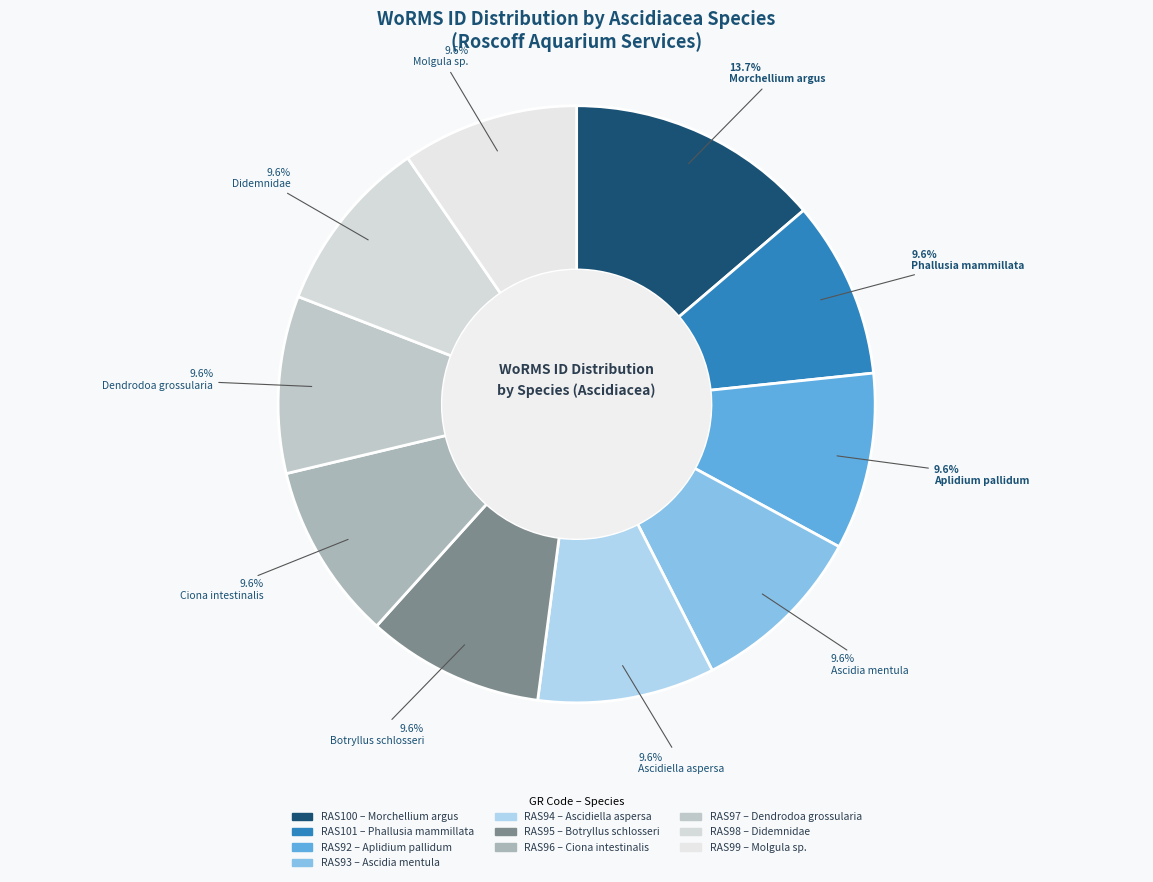

Rank the categories by value from highest to lowest.

Morchellium argus, Dendrodoa grossularia, Botryllus schlosseri, Ciona intestinalis, Phallusia mammillata, Ascidiella aspersa, Ascidia mentula, Aplidium pallidum, Molgula sp., Didemnidae